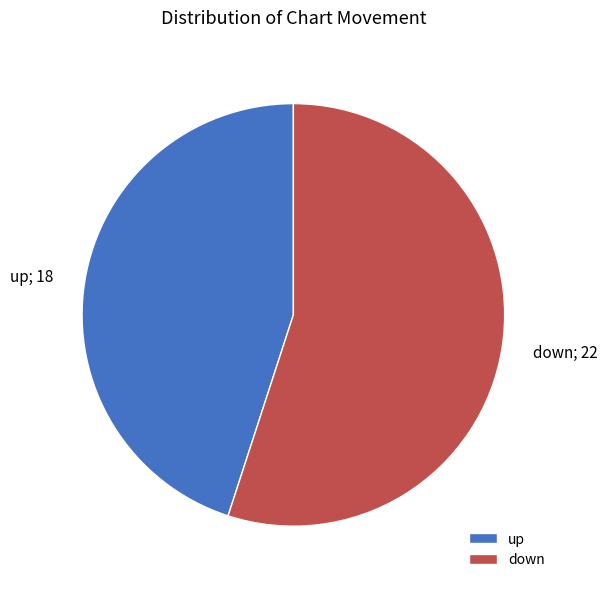

Is it true that up is 45% of the pie?

True